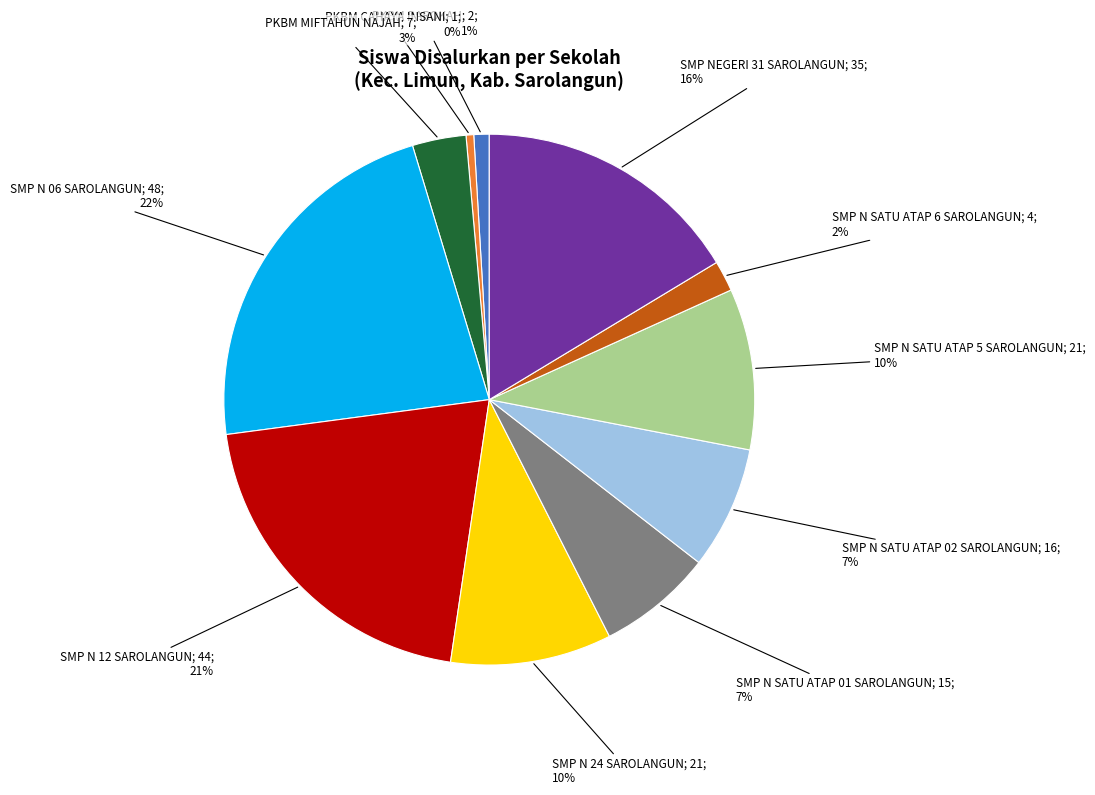

To the nearest percent, what is the difference between the largest and smallest slice percentages?

22%